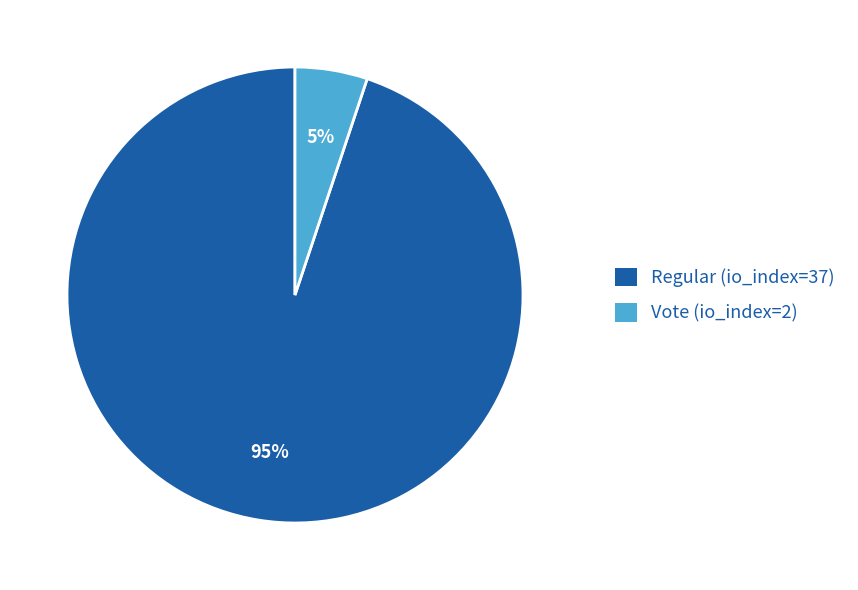

The Vote (io_index=2) slice represents 1% of the pie. True or false?

False